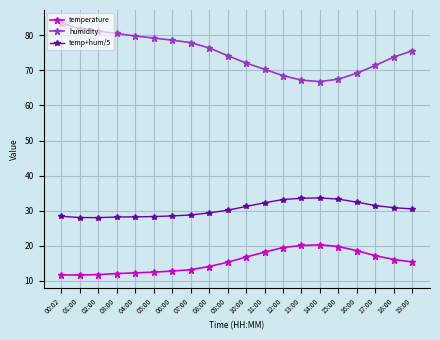

The temp+hum/5 series shows 32.4 at 16:00. True or false?

True